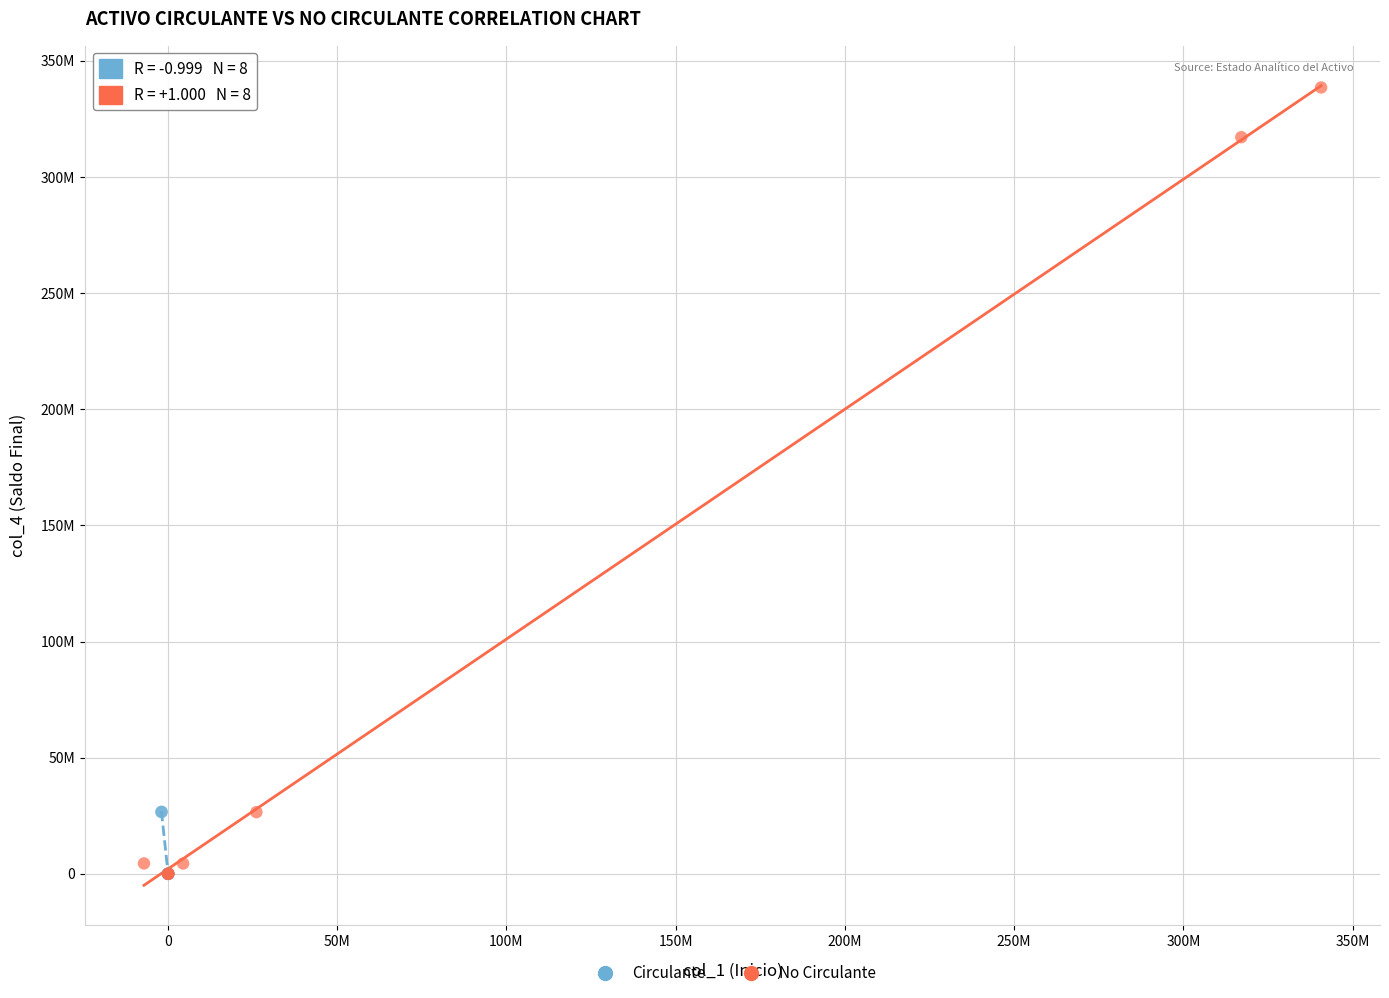

Which series has the largest Y range (max minus min)?

No Circulante